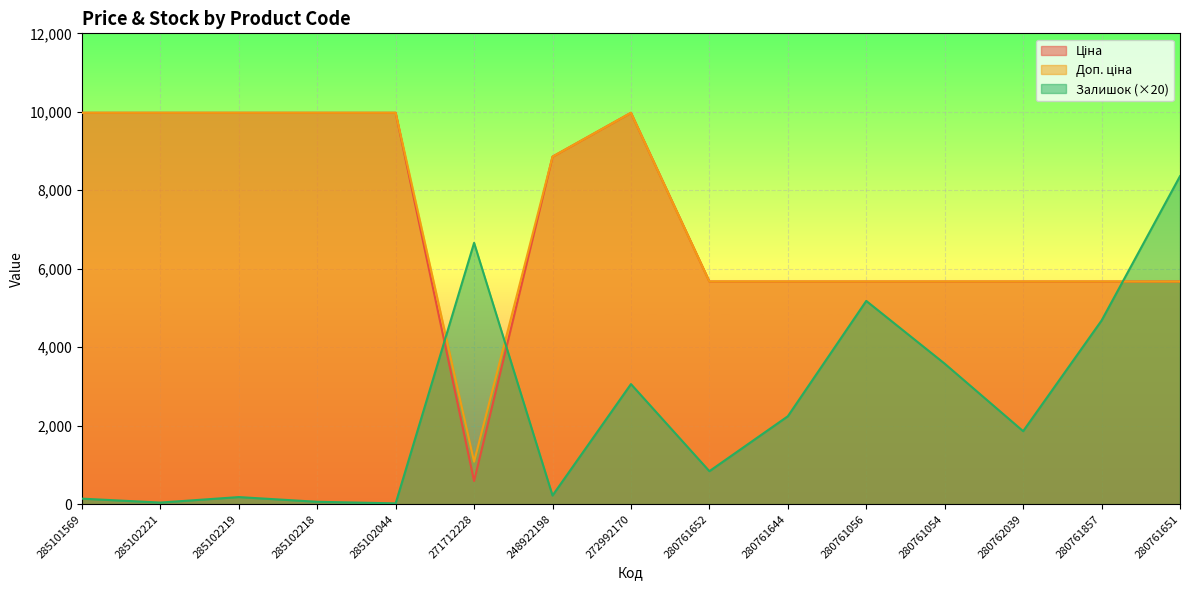

Between 280761857 and 280761644, which is larger?

280761857